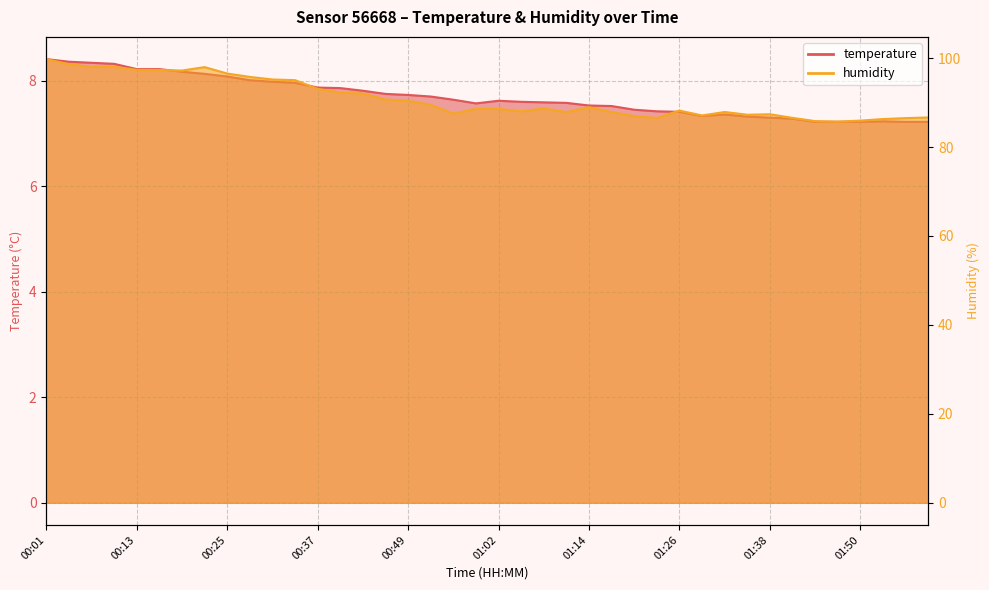

What is the smallest value displayed?

7.2